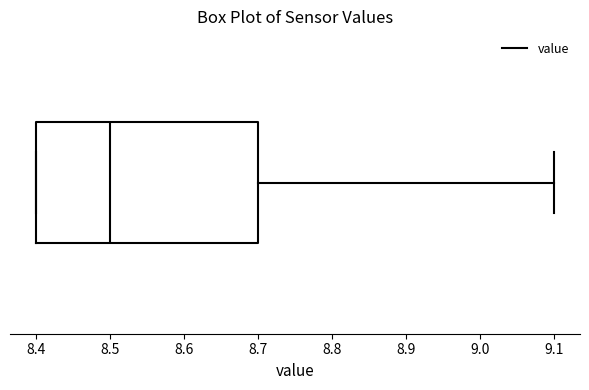

Transcribe this box plot: give where the median line is, the range the box spans, and where the two whiskers end, as read against the x-axis. The values are not printed on the chart, so give them approximately, as read against the axis.

median 8.5, box 8.4 to 8.7, whiskers 8.4 to 9.1